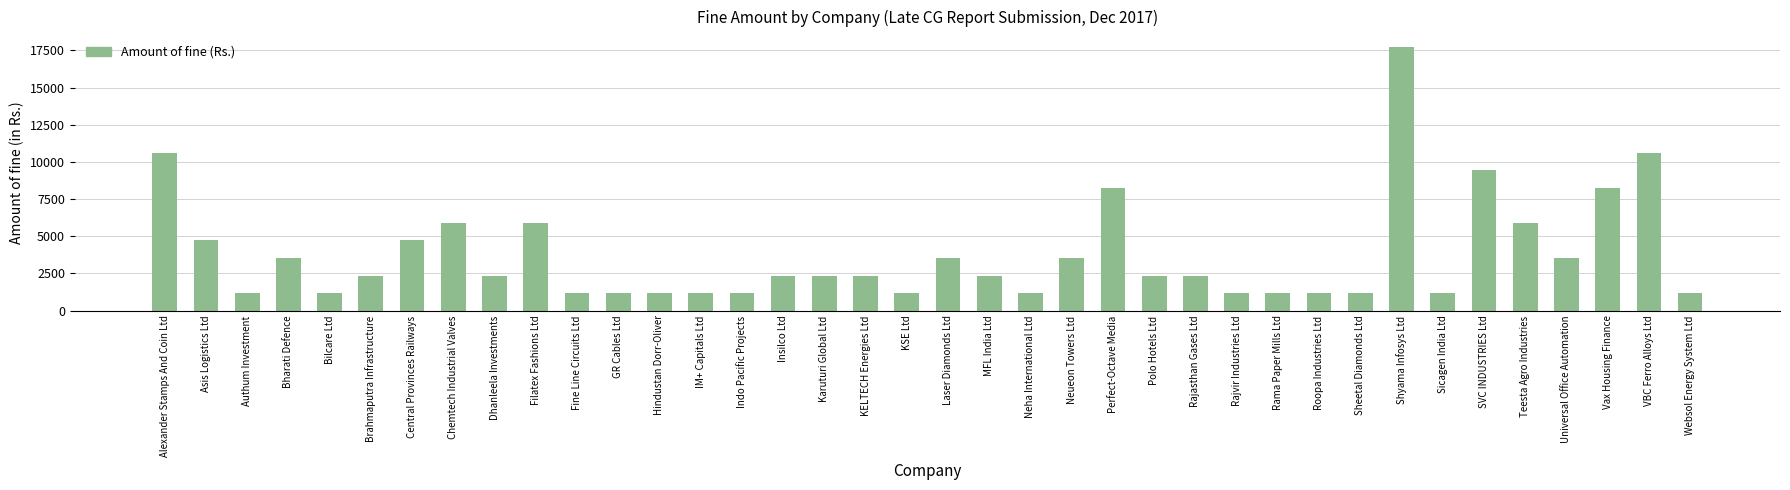

What is the label of the 14th bar from the left?

IM+ Capitals Ltd